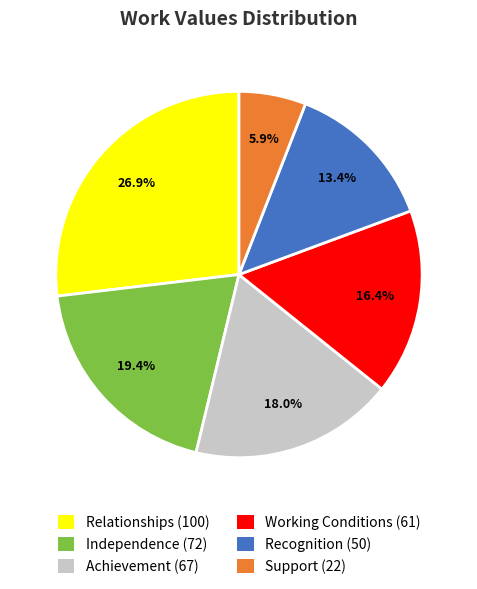

Is there a majority slice in this chart?

No